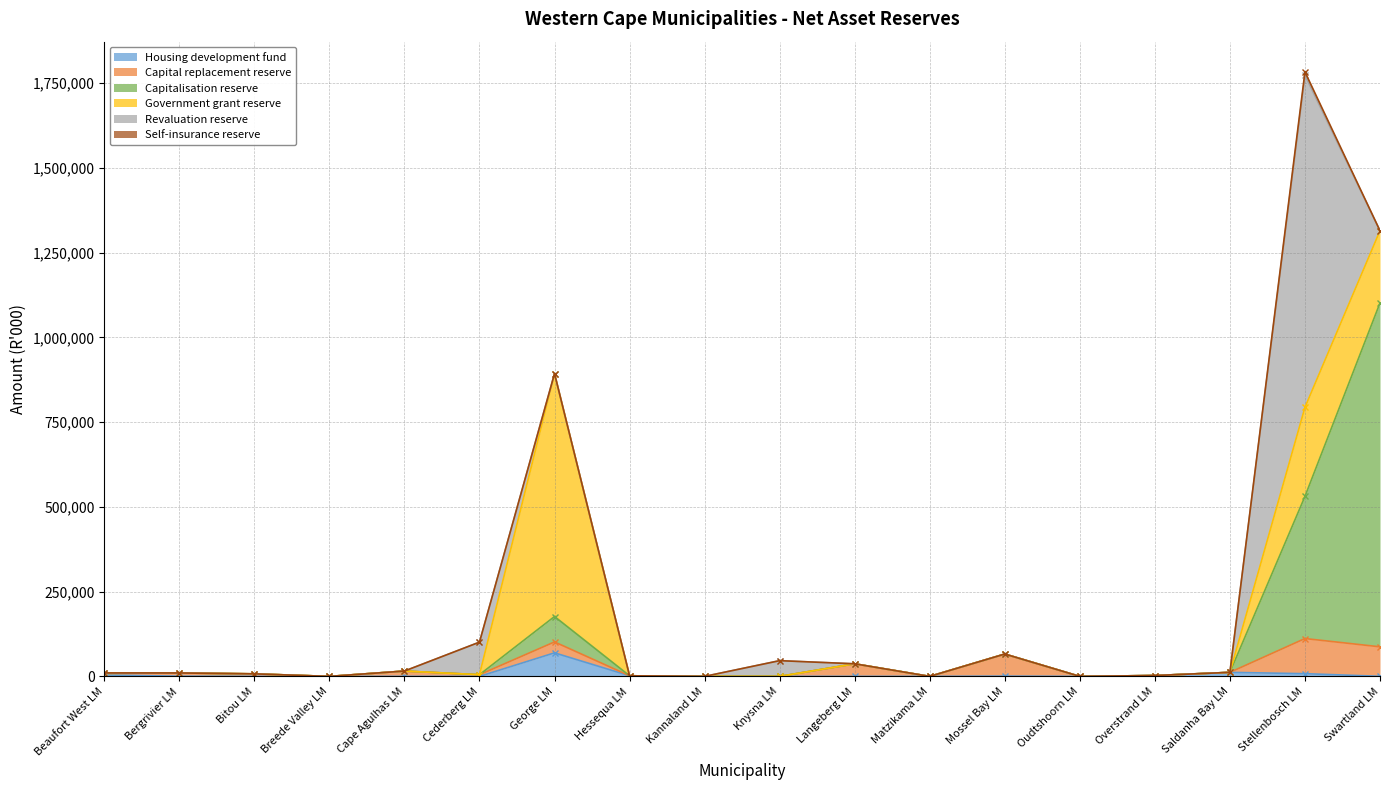

Where is Revaluation reserve nearest to the value 489992?

Cederberg LM